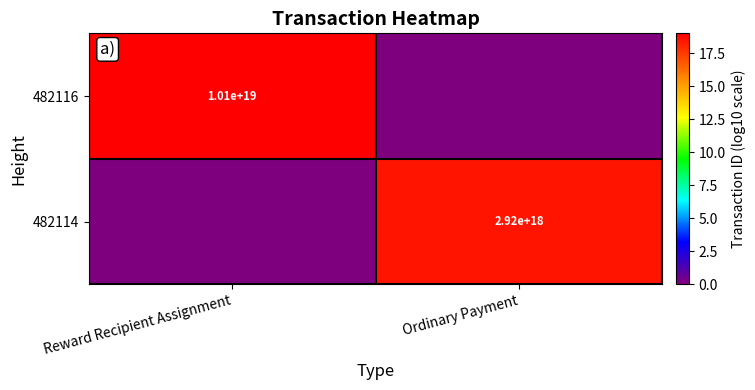

Which label corresponds to the largest value in the chart?

Reward Recipient Assignment